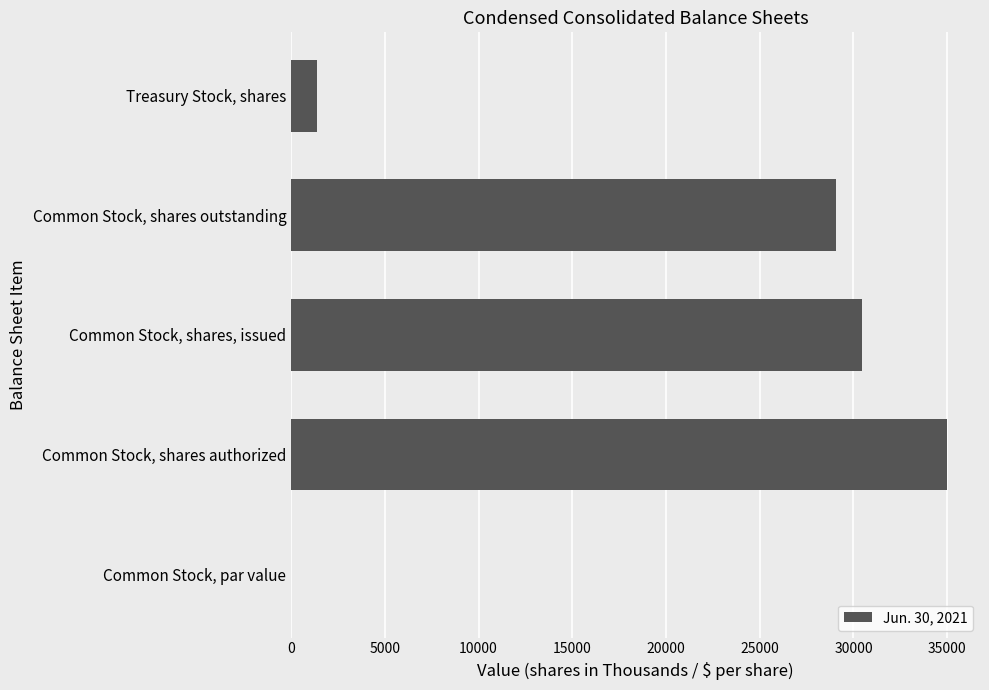

What is the sum of the values at Common Stock, shares outstanding and Common Stock, shares authorized?

64063.0